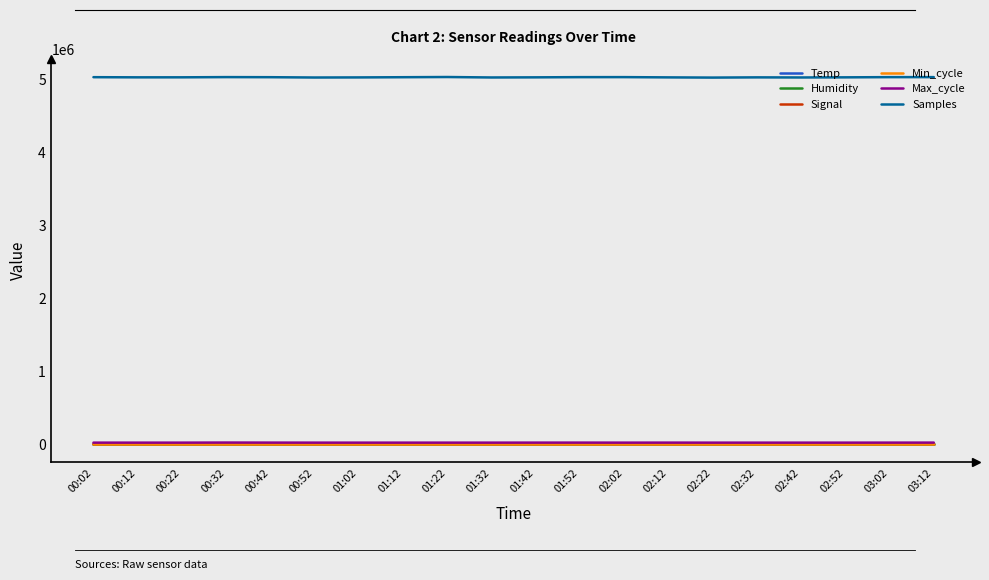

Which series has the largest range (max minus min)?

Samples